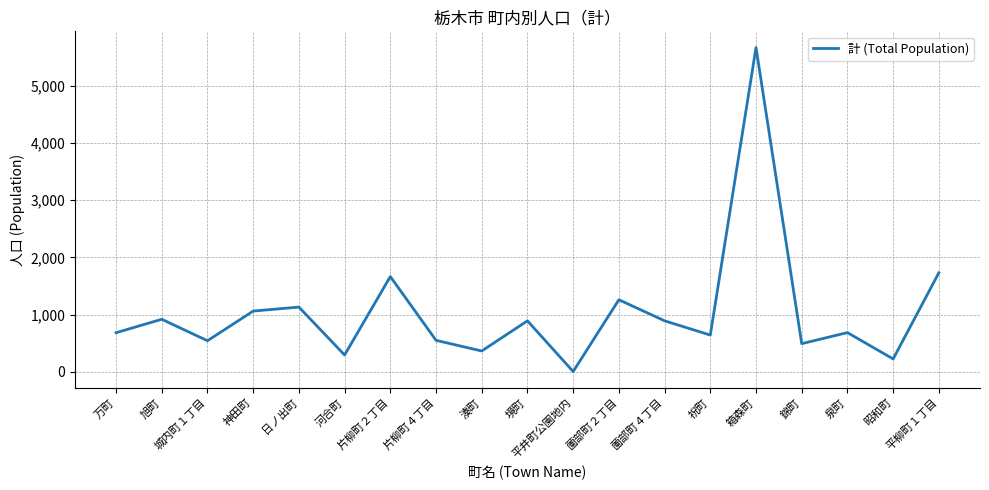

How many interior local peaks (higher than both neighbors) does the data have?

7